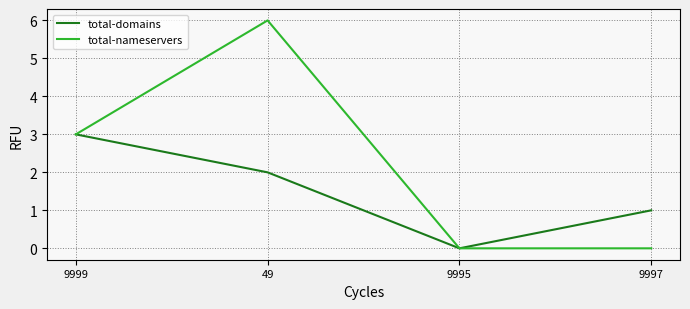

At which category is the sum across all series the highest?

49